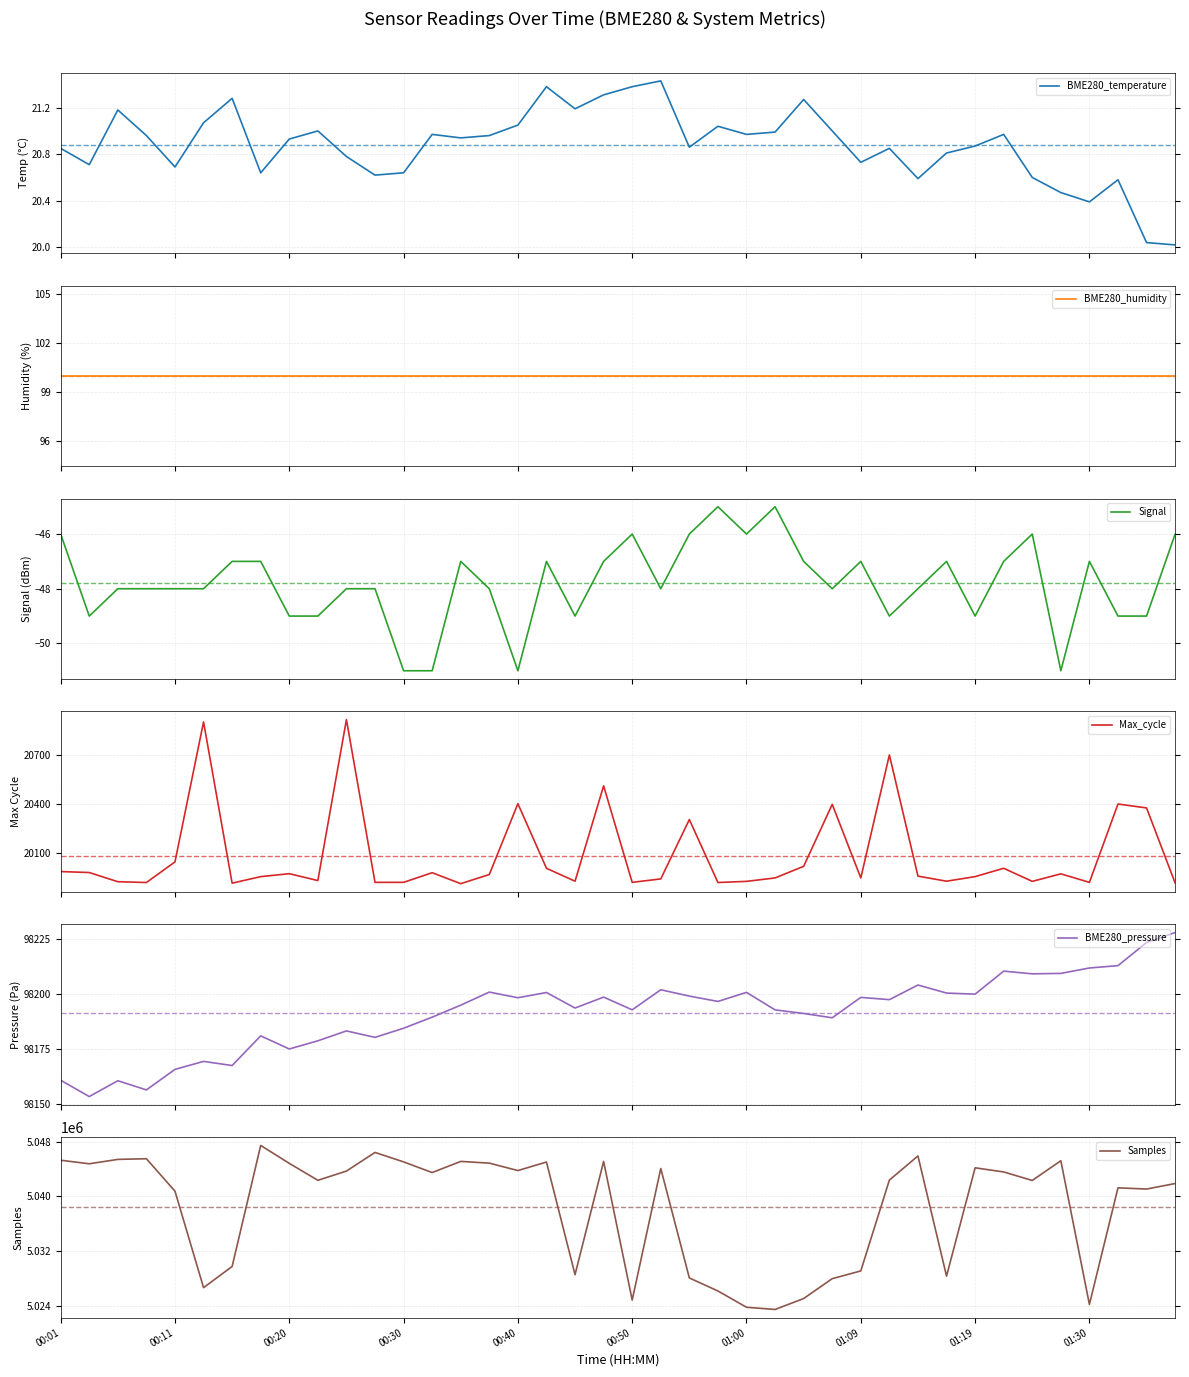

What is the maximum value for Signal?

-45